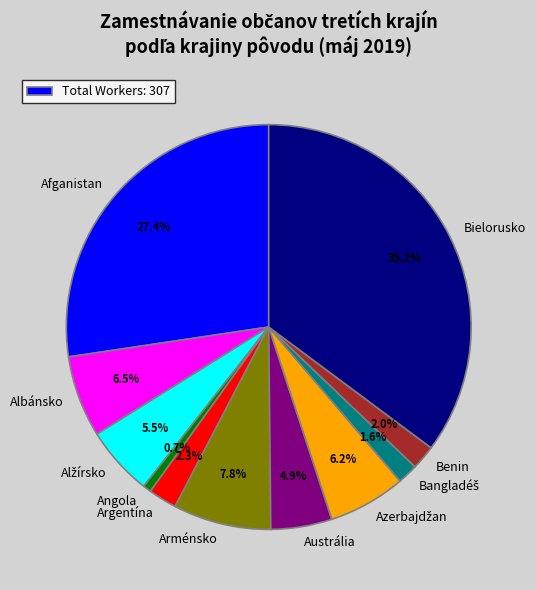

Combined, what portion of the pie is Bielorusko and Albánsko?

41.7%